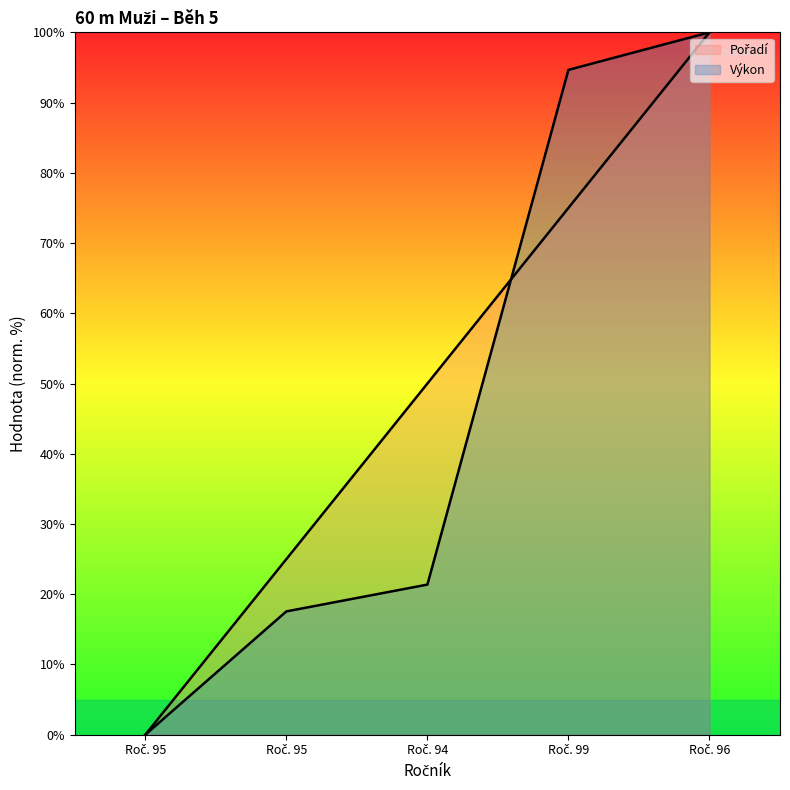

What is the sum of the Pořadí values at Roč. 99 and Roč. 96?

175.0